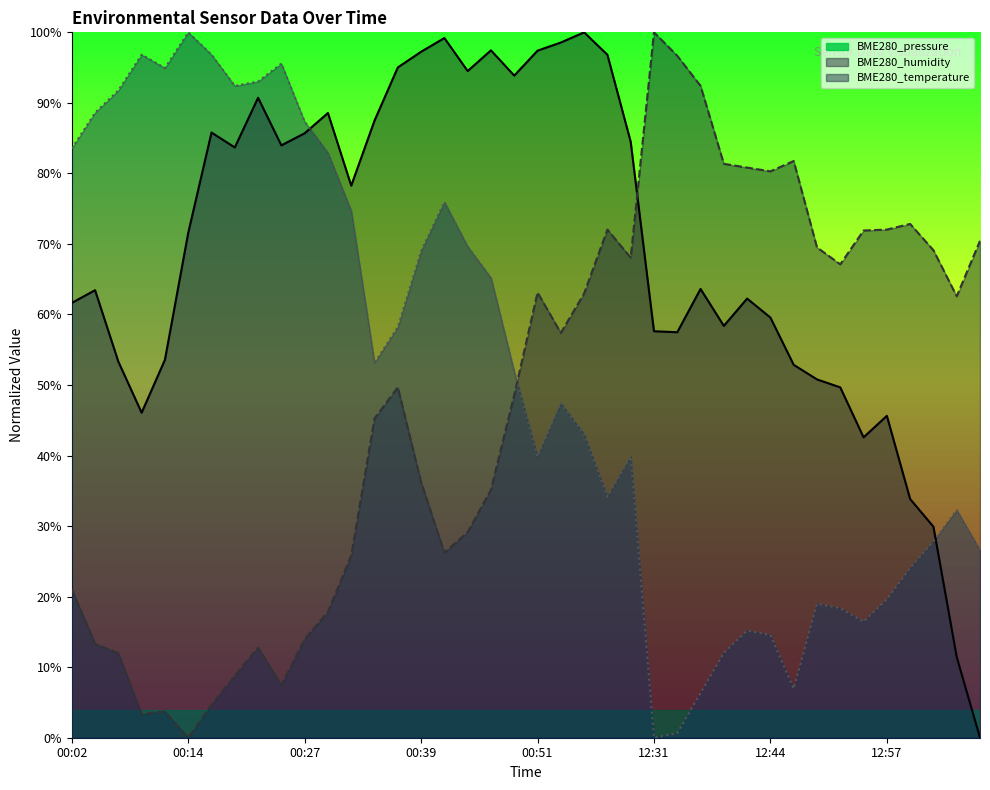

True or false: BME280_humidity has a value of 145.7 at 12:39.

False